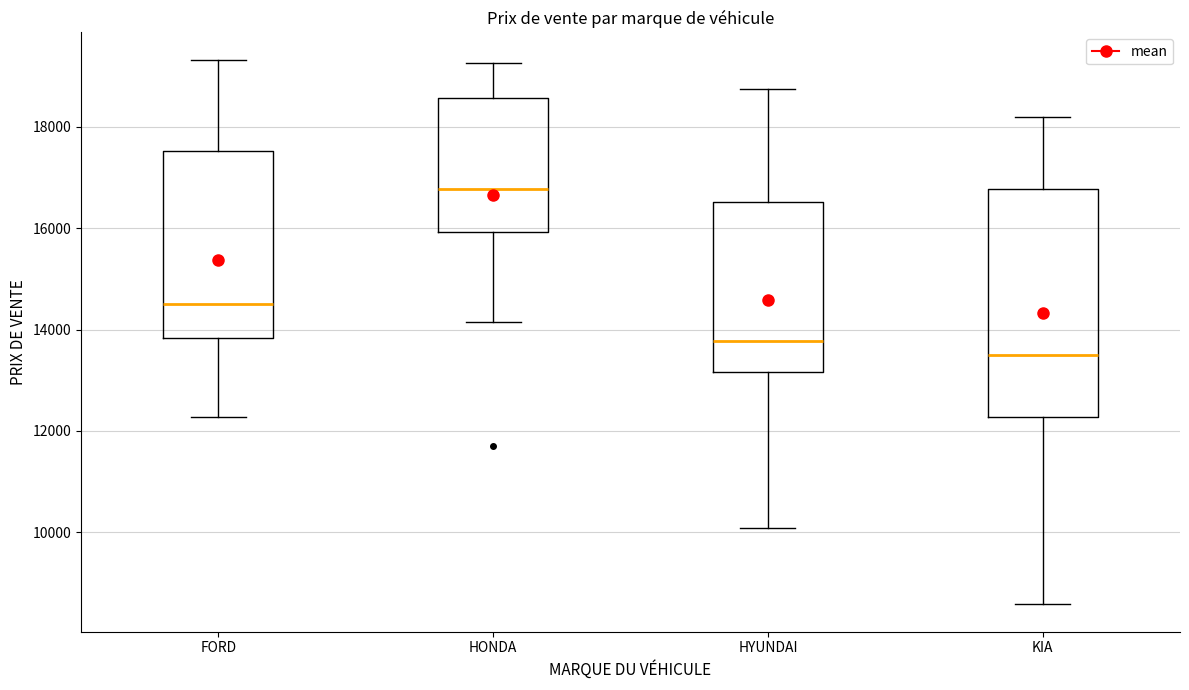

Where does the median line of the box for KIA sit on the y-axis? The values are not printed on the chart, so give them approximately, as read against the axis.

13400